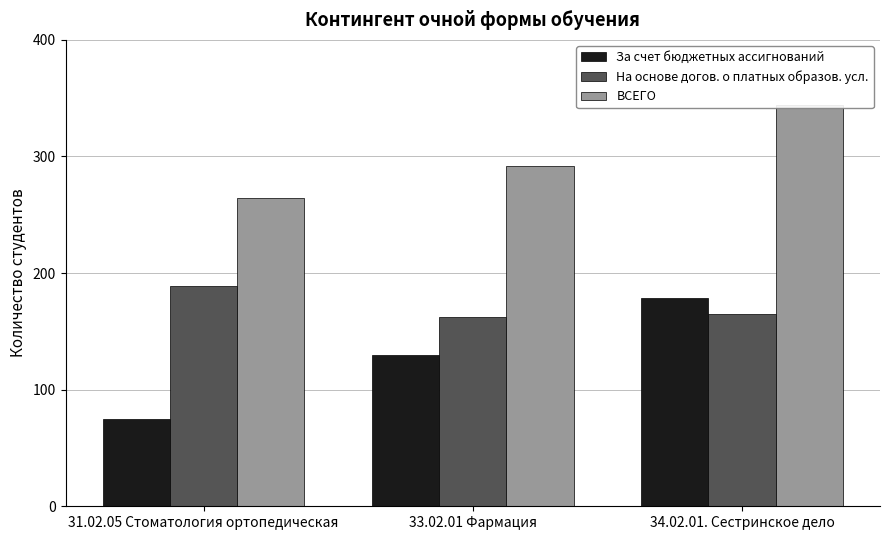

What is the lowest value of the За счет бюджетных ассигнований series?

75